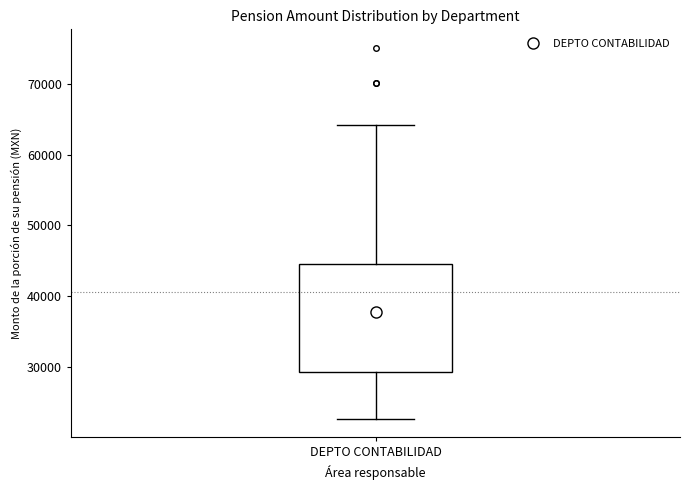

Read this box plot against the y-axis: the position of the median line, the range covered by the box, and the ends of both whiskers. The values are not printed on the chart, so give them approximately, as read against the axis.

median 38000, box 29000 to 45000, whiskers 23000 to 64000